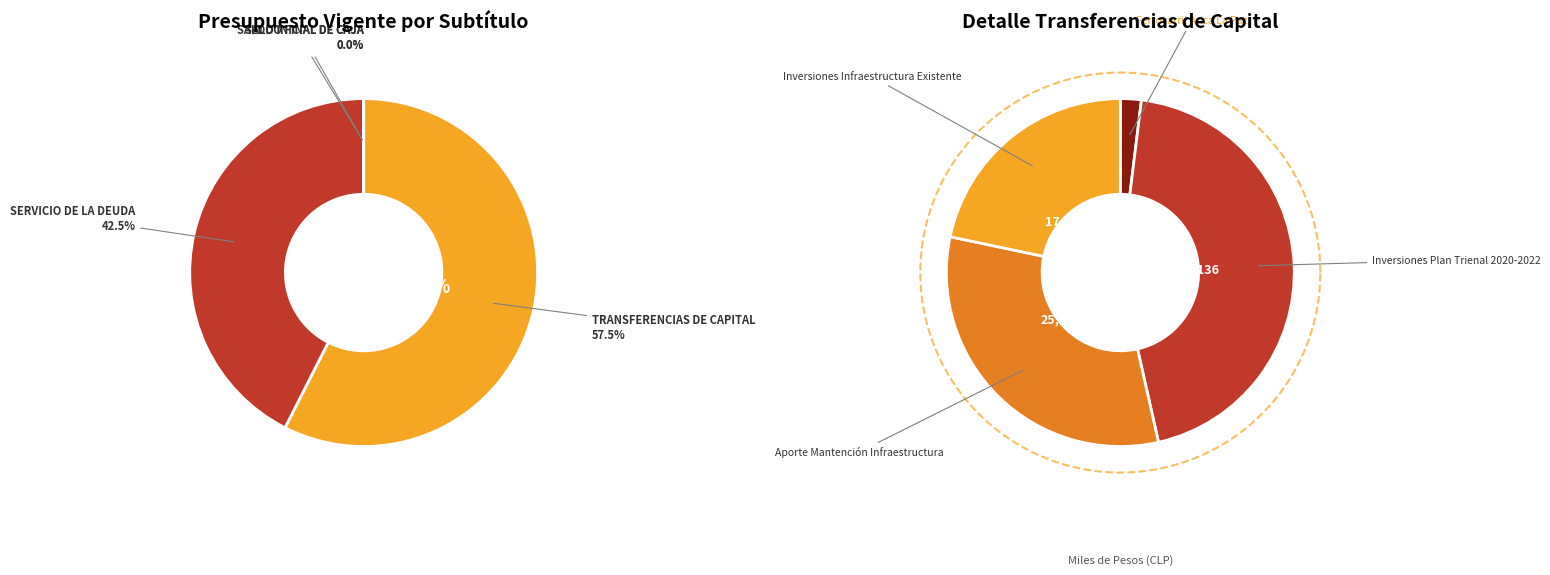

Does SERVICIO DE LA DEUDA account for over 50% of the chart?

No